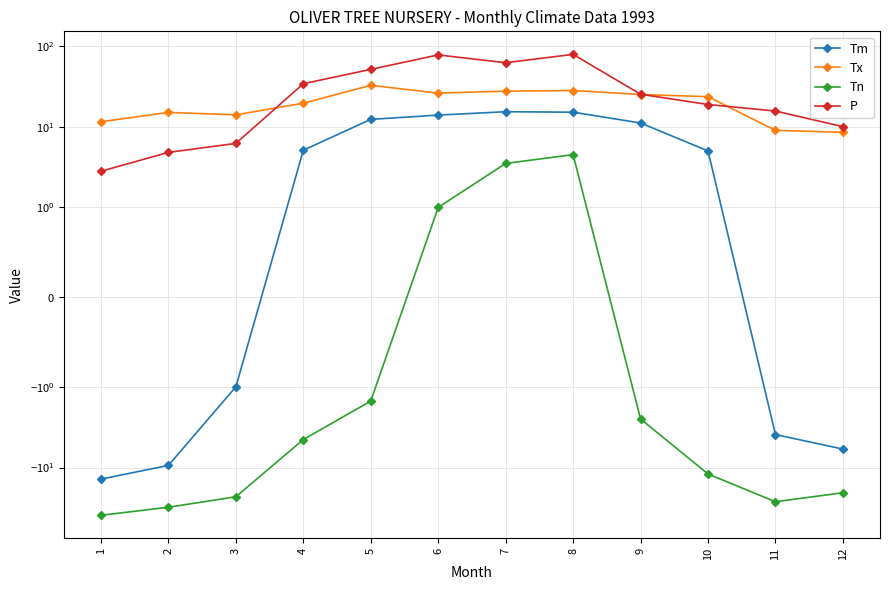

How many negative values does the Tn series have?

9